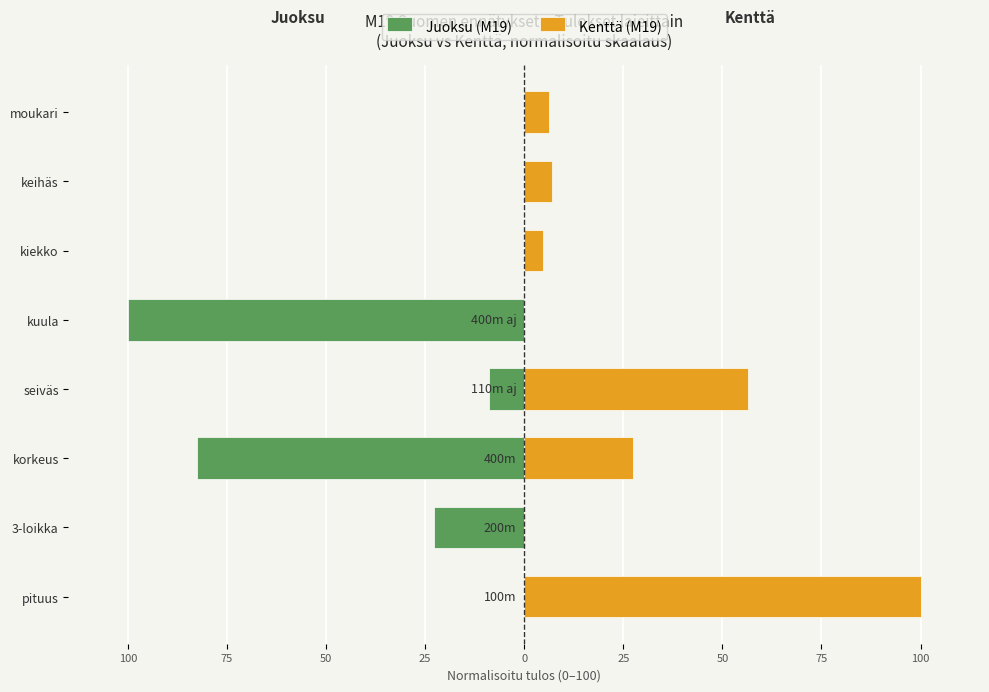

What is the difference between the highest and lowest values at 0?

100.0